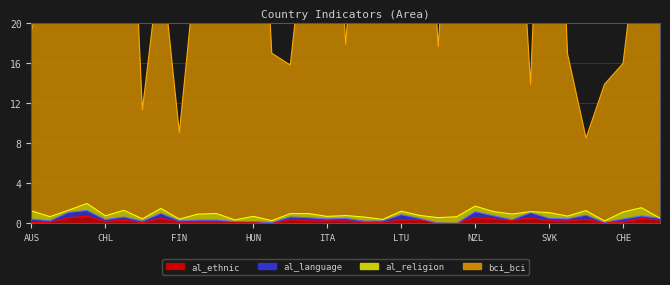

At which label does bci_bci first exceed 27?

AUT